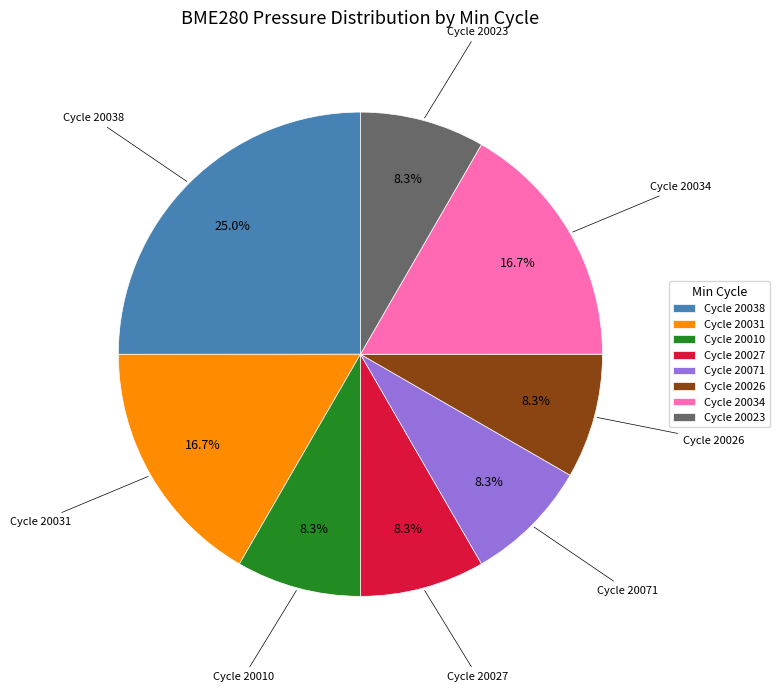

Which category has the biggest portion of the pie?

Cycle 20038